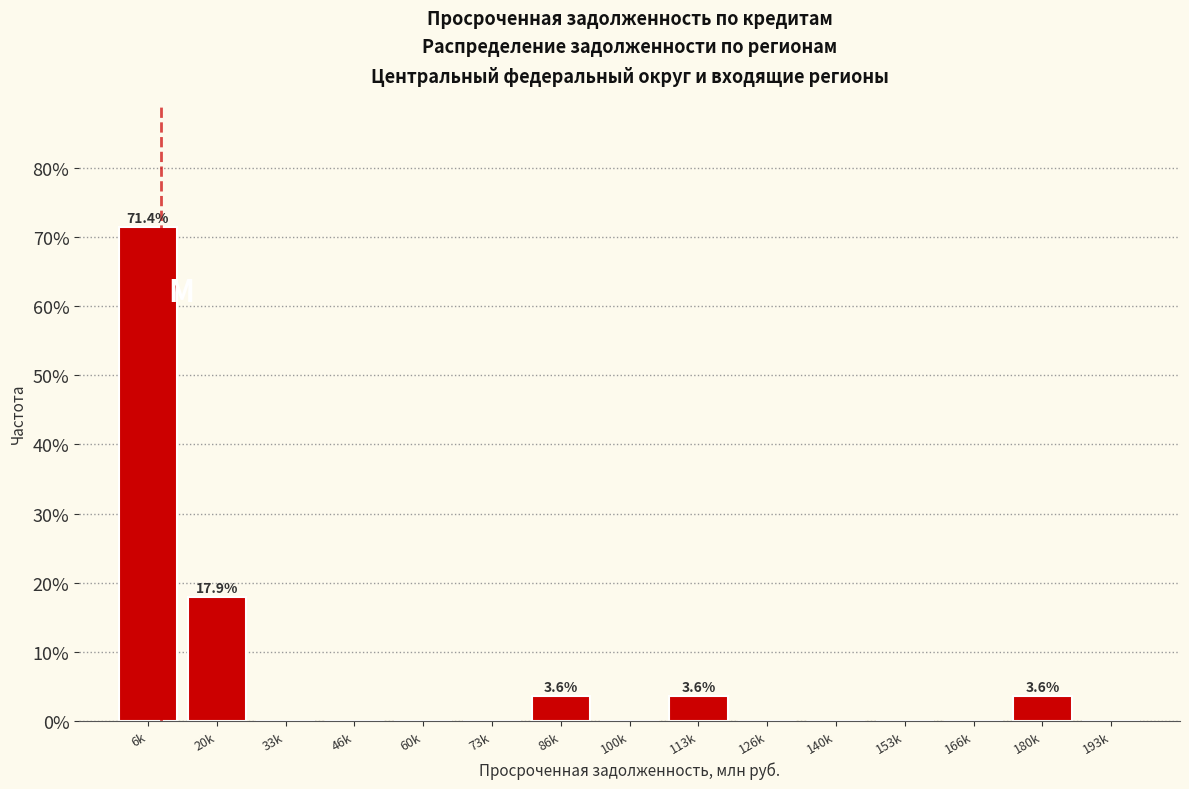

Reading left to right, what are all the values shown in this chart?

6k=71.4	20k=17.9	33k=0.0	46k=0.0	60k=0.0	73k=0.0	86k=3.6	100k=0.0	113k=3.6	126k=0.0	140k=0.0	153k=0.0	166k=0.0	180k=3.6	193k=0.0